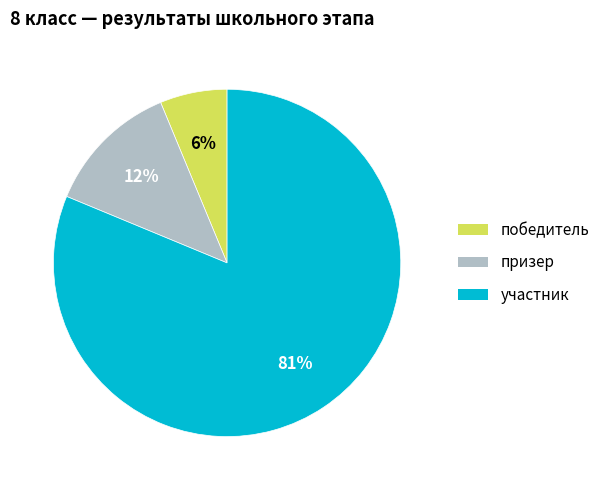

What is the smallest slice in the pie chart?

победитель